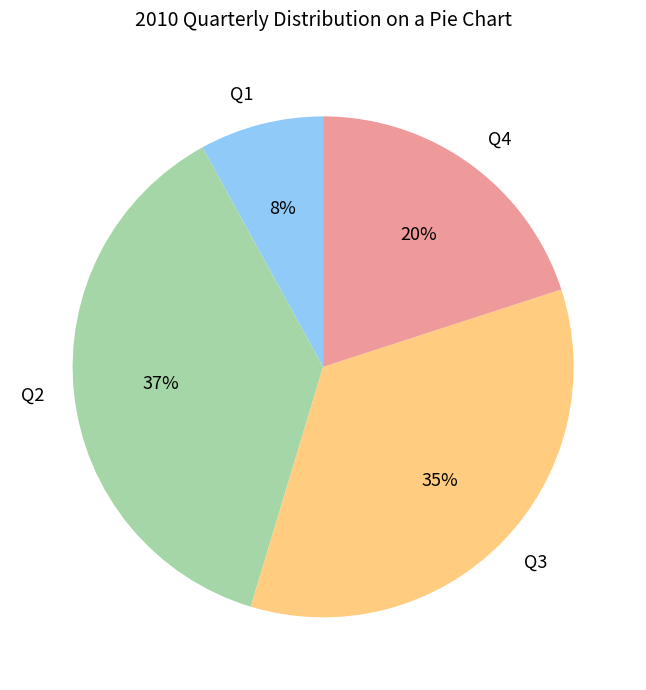

Does any single category account for the majority?

No